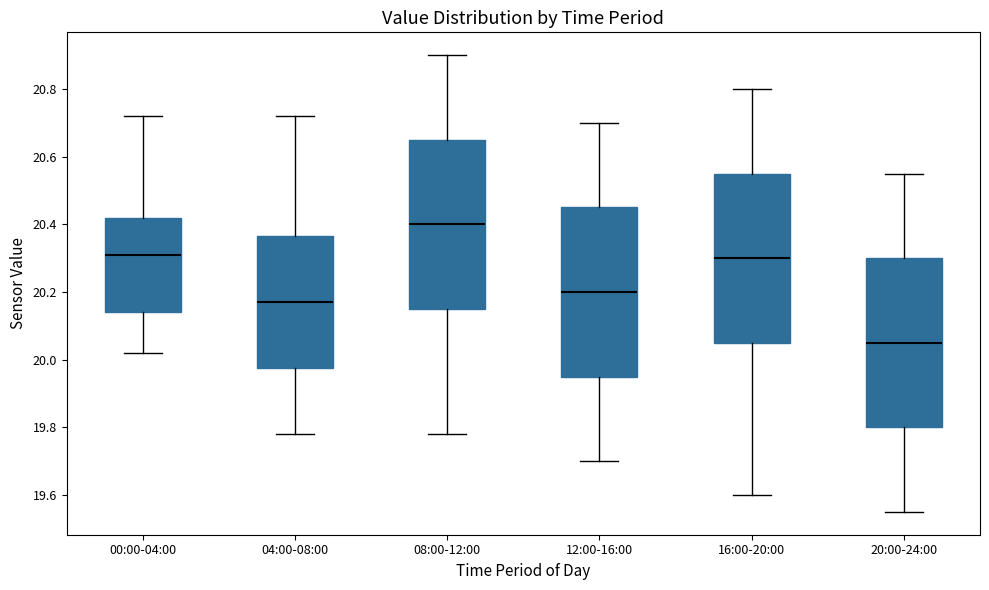

Reading left to right, transcribe this box plot: for each box, give where its median line is, the range the box spans, and where its two whiskers end, as read against the y-axis. The values are not printed on the chart, so give them approximately, as read against the axis.

00:00-04:00: median 20.32, box 20.14 to 20.42, whiskers 20.02 to 20.72
04:00-08:00: median 20.18, box 19.98 to 20.36, whiskers 19.78 to 20.72
08:00-12:00: median 20.40, box 20.16 to 20.66, whiskers 19.78 to 20.90
12:00-16:00: median 20.20, box 19.96 to 20.46, whiskers 19.70 to 20.70
16:00-20:00: median 20.30, box 20.06 to 20.56, whiskers 19.60 to 20.80
20:00-24:00: median 20.06, box 19.80 to 20.30, whiskers 19.56 to 20.56